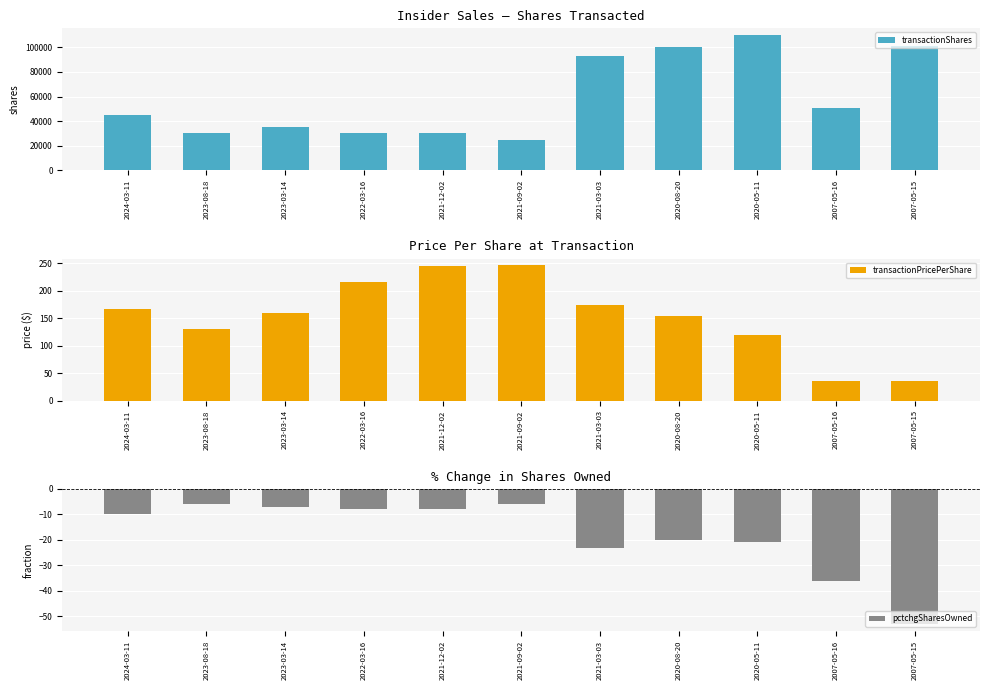

Reading right to left, what are all the values shown in this chart?

transactionShares: 2007-05-15=100900.0	2007-05-16=50600.0	2020-05-11=110000.0	2020-08-20=100000.0	2021-03-03=93364.0	2021-09-02=25000.0	2021-12-02=30000.0	2022-03-16=30000.0	2023-03-14=35000.0	2023-08-18=30000.0	2024-03-11=45000.0
transactionPricePerShare: 2007-05-15=35.2	2007-05-16=35.0	2020-05-11=120.0	2020-08-20=153.1	2021-03-03=174.2	2021-09-02=246.0	2021-12-02=244.7	2022-03-16=216.3	2023-03-14=159.0	2023-08-18=130.7	2024-03-11=167.5
pctchgSharesOwned: 2007-05-15=-53.0	2007-05-16=-36.0	2020-05-11=-21.0	2020-08-20=-20.0	2021-03-03=-23.0	2021-09-02=-6.0	2021-12-02=-8.0	2022-03-16=-8.0	2023-03-14=-7.0	2023-08-18=-6.0	2024-03-11=-10.0